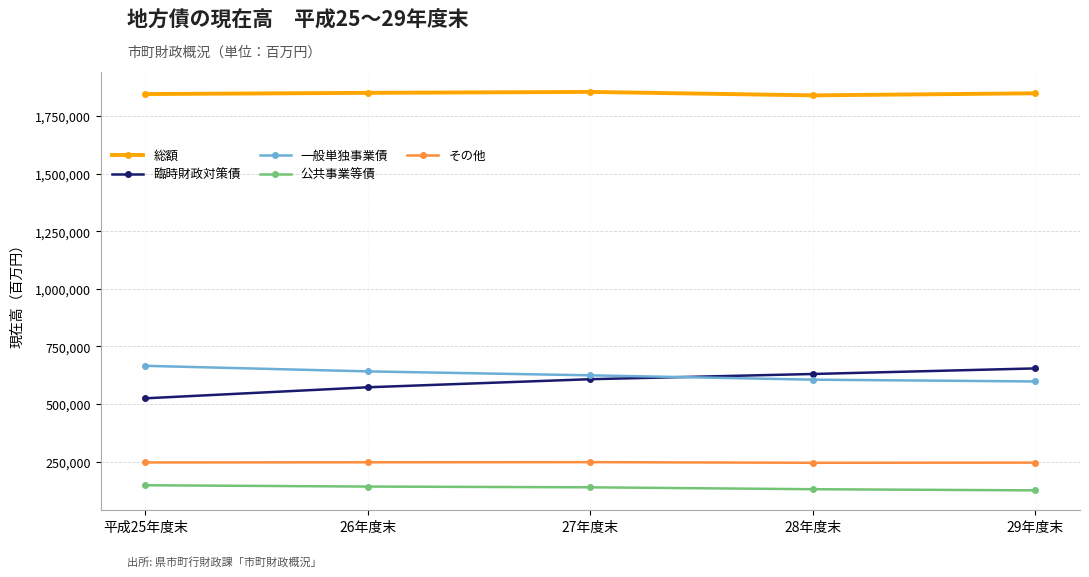

True or false: 総額 and その他 cross at least once.

False